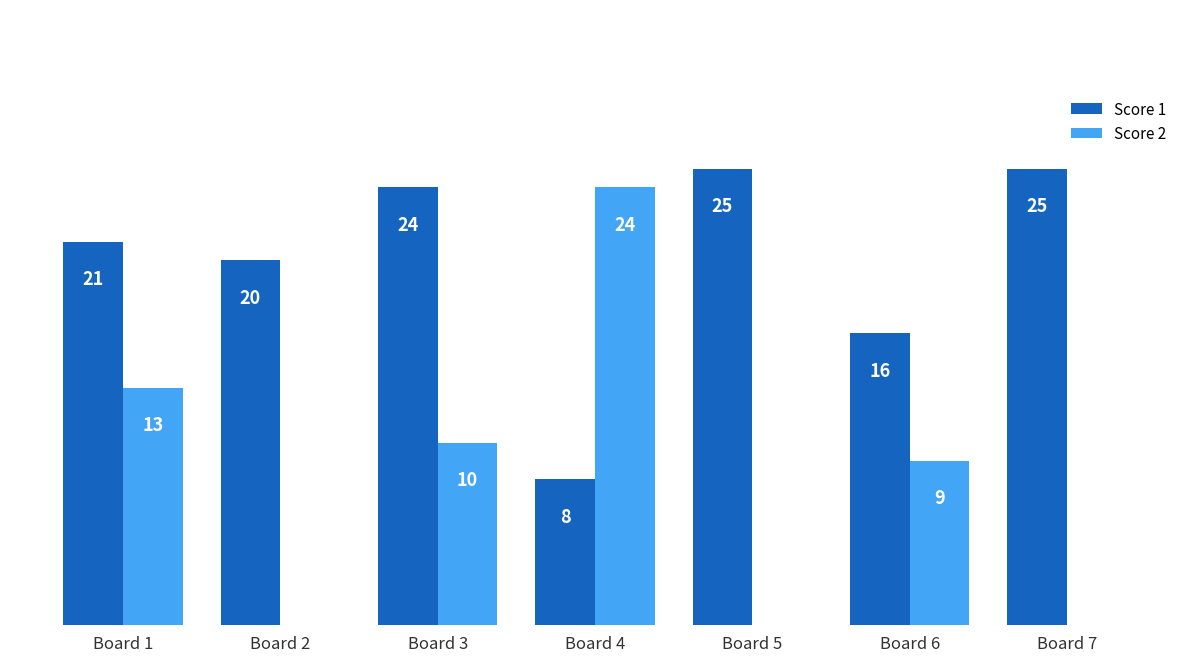

Which series has the largest range (max minus min)?

Score 2